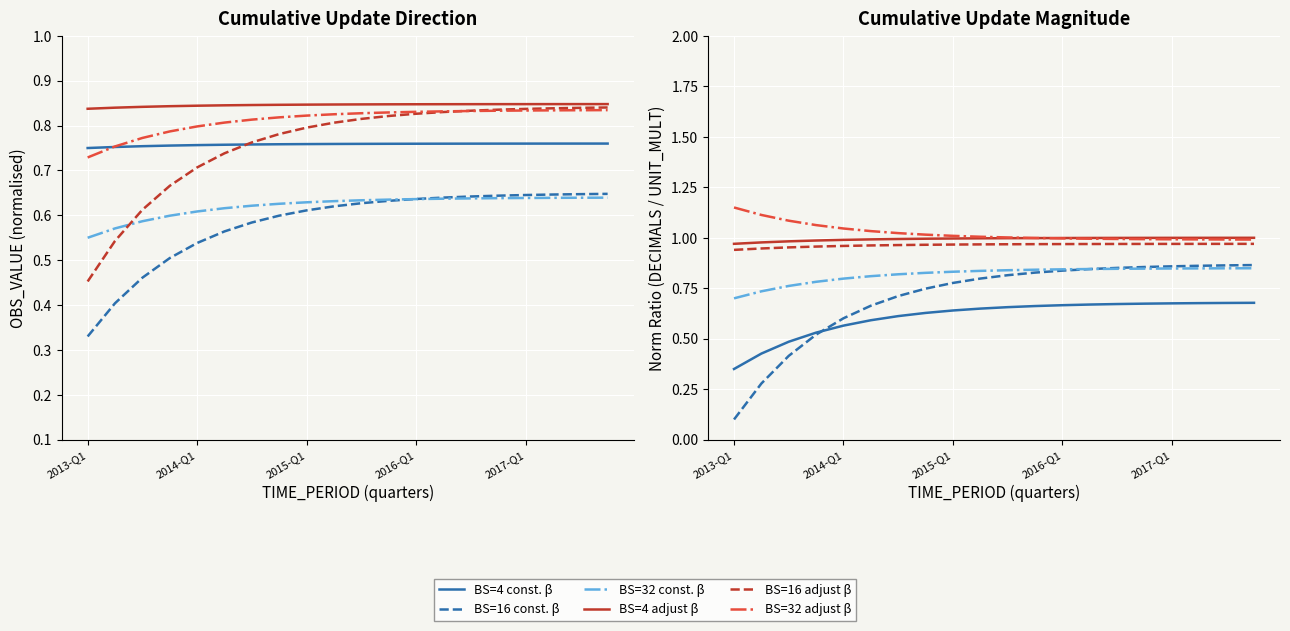

Read the BS=32 const. β value at 19.

0.8